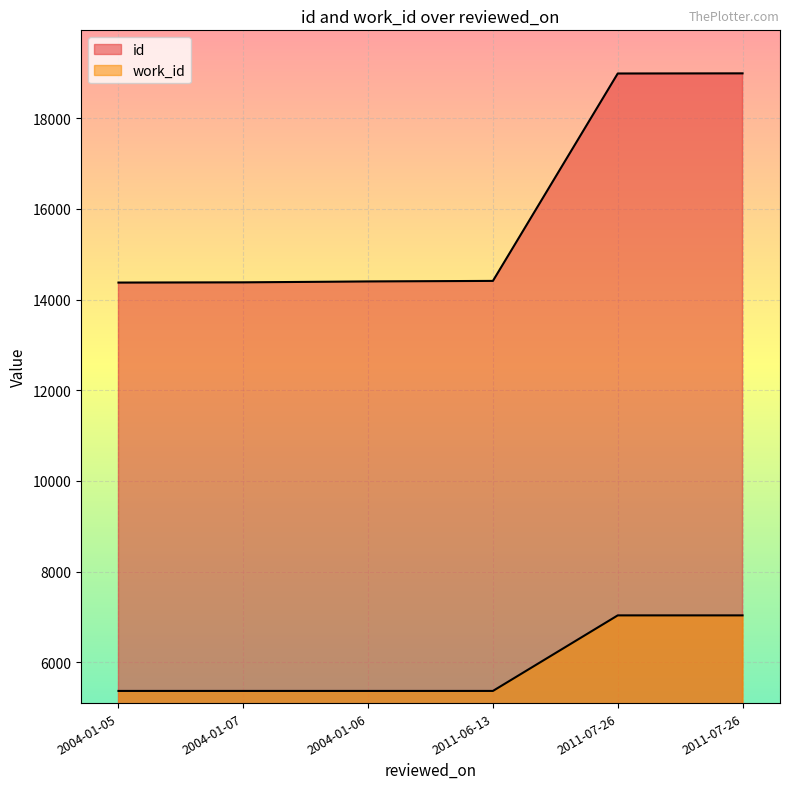

True or false: id and work_id intersect in this chart.

False